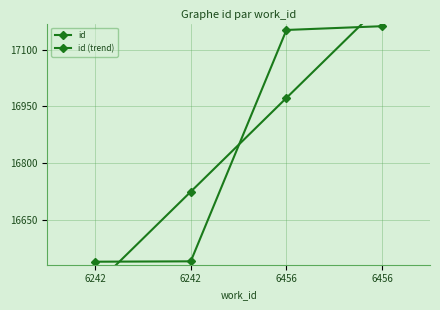

How many values in the id series exceed 17153?

1